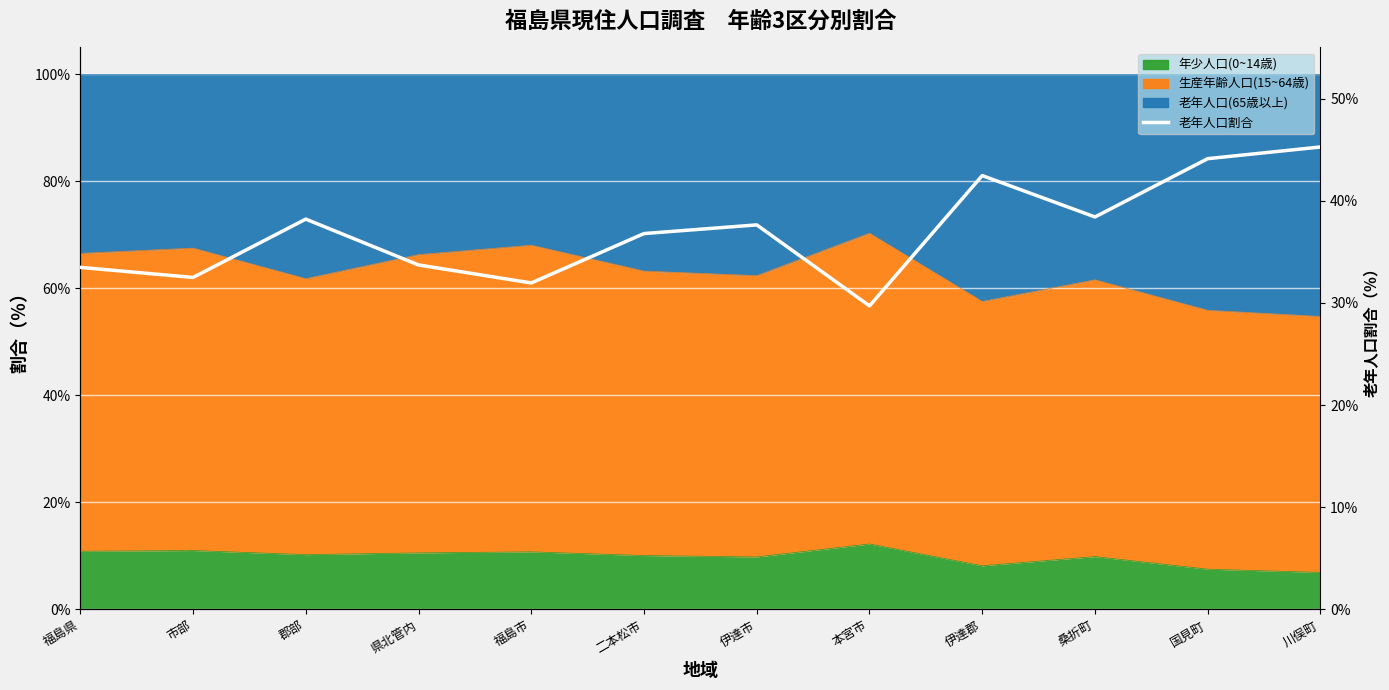

Read the value at 伊達郡.

42.5